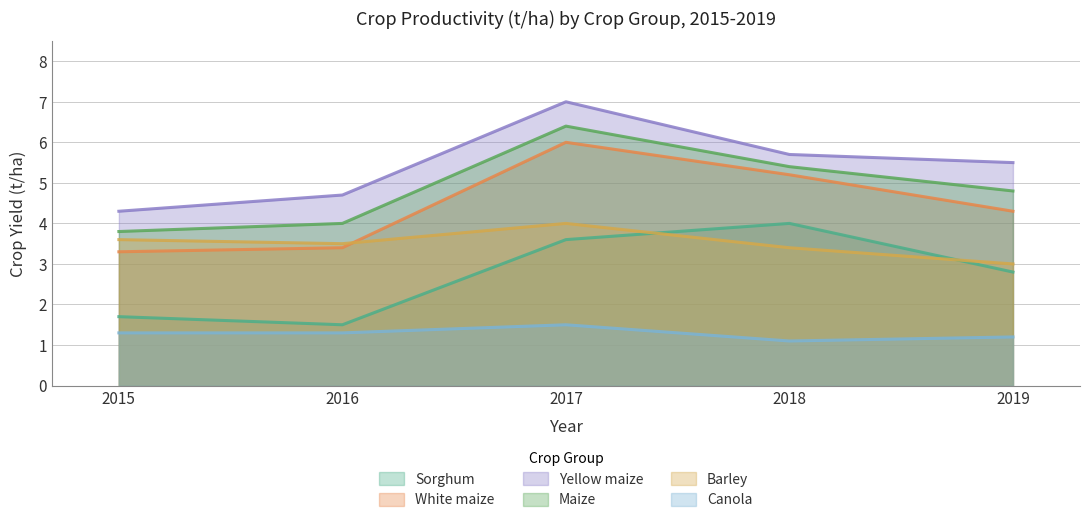

Reading left to right, transcribe all the data shown in this chart.

Sorghum: 1.7	1.5	3.6	4.0	2.8
White maize: 3.3	3.4	6.0	5.2	4.3
Yellow maize: 4.3	4.7	7.0	5.7	5.5
Maize: 3.8	4.0	6.4	5.4	4.8
Barley: 3.6	3.5	4.0	3.4	3.0
Canola: 1.3	1.3	1.5	1.1	1.2